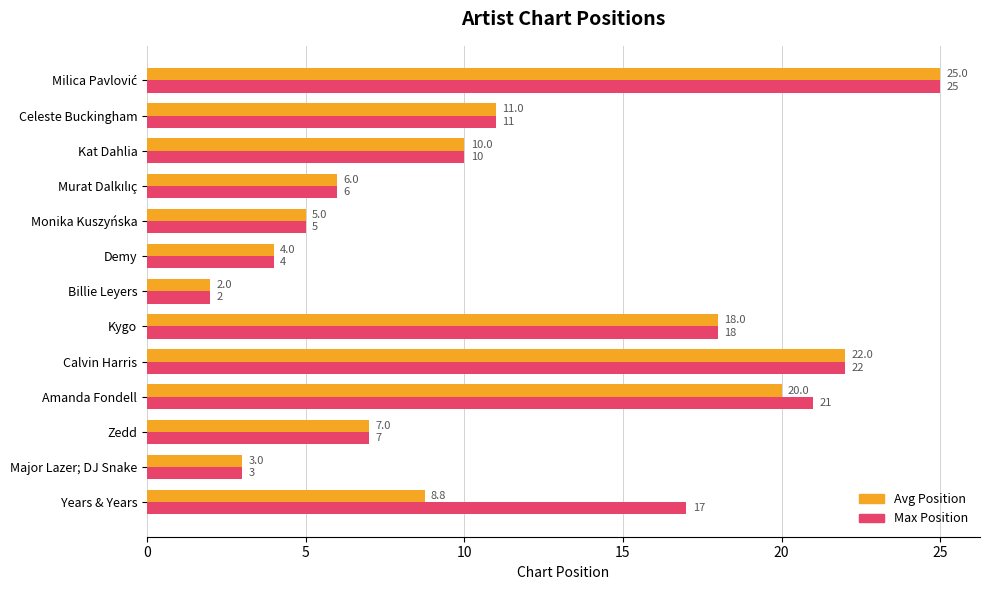

What are all the series names shown in the legend?

Avg Position, Max Position